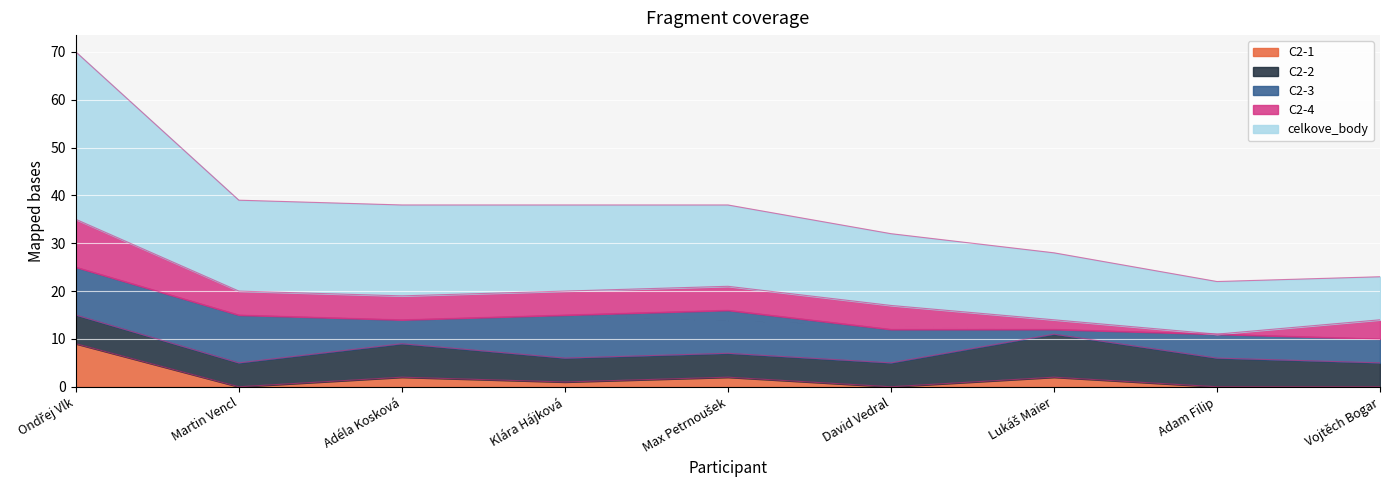

How many values in the celkove_body series exceed 17?

4